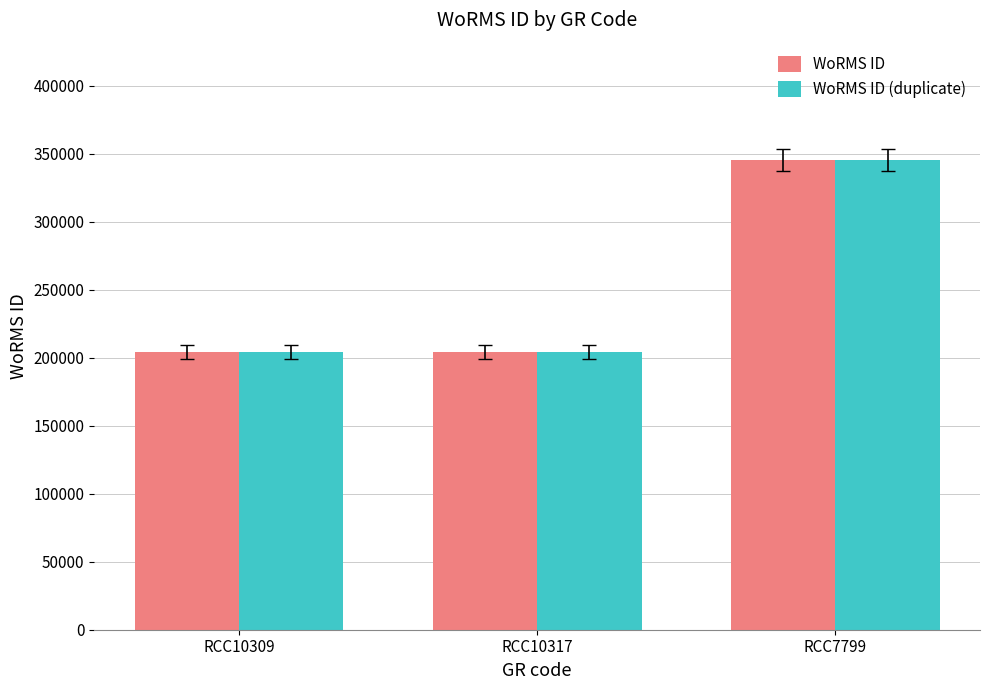

What is the average value of the WoRMS ID series?

251306